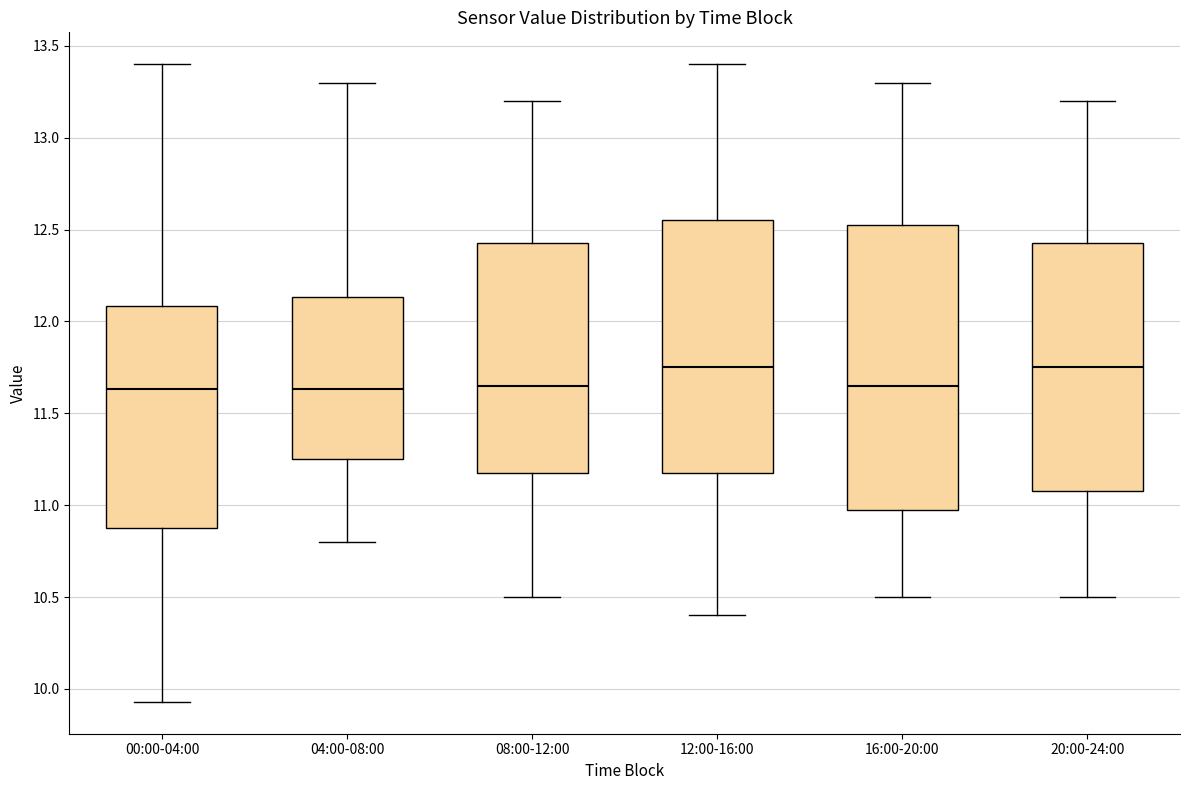

Reading left to right, transcribe this box plot: for each box, give where its median line is, the range the box spans, and where its two whiskers end, as read against the y-axis. The values are not printed on the chart, so give them approximately, as read against the axis.

00:00-04:00: median 11.65, box 10.90 to 12.10, whiskers 9.95 to 13.40
04:00-08:00: median 11.65, box 11.25 to 12.15, whiskers 10.80 to 13.30
08:00-12:00: median 11.65, box 11.20 to 12.45, whiskers 10.50 to 13.20
12:00-16:00: median 11.75, box 11.20 to 12.55, whiskers 10.40 to 13.40
16:00-20:00: median 11.65, box 11.00 to 12.55, whiskers 10.50 to 13.30
20:00-24:00: median 11.75, box 11.10 to 12.45, whiskers 10.50 to 13.20